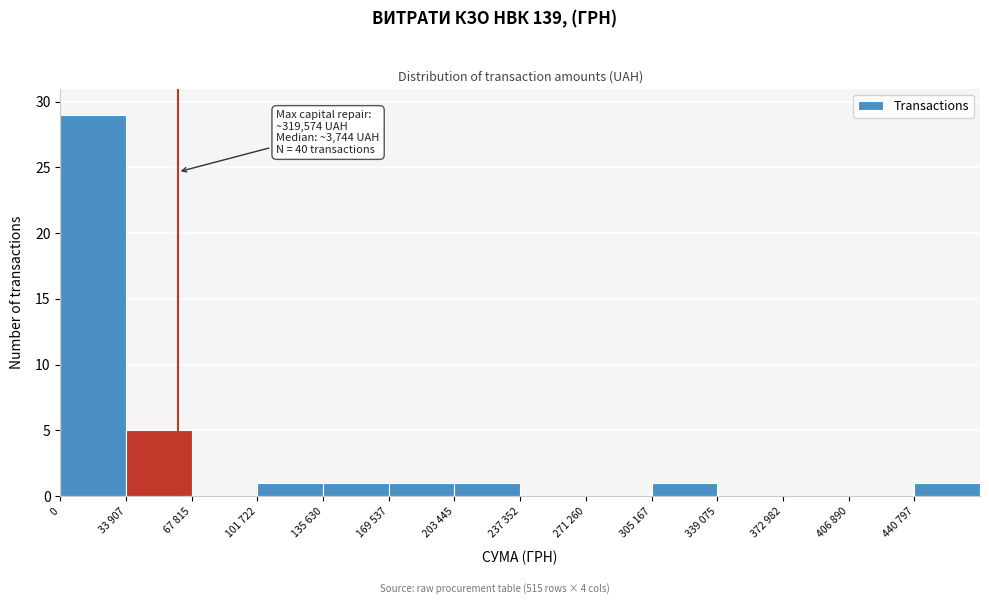

Reading left to right, extract all data points from this chart.

0=29	33 907=5	67 815=0	101 722=1	135 630=1	169 537=1	203 445=1	237 352=0	271 260=0	305 167=1	339 075=0	372 982=0	406 890=0	440 797=1